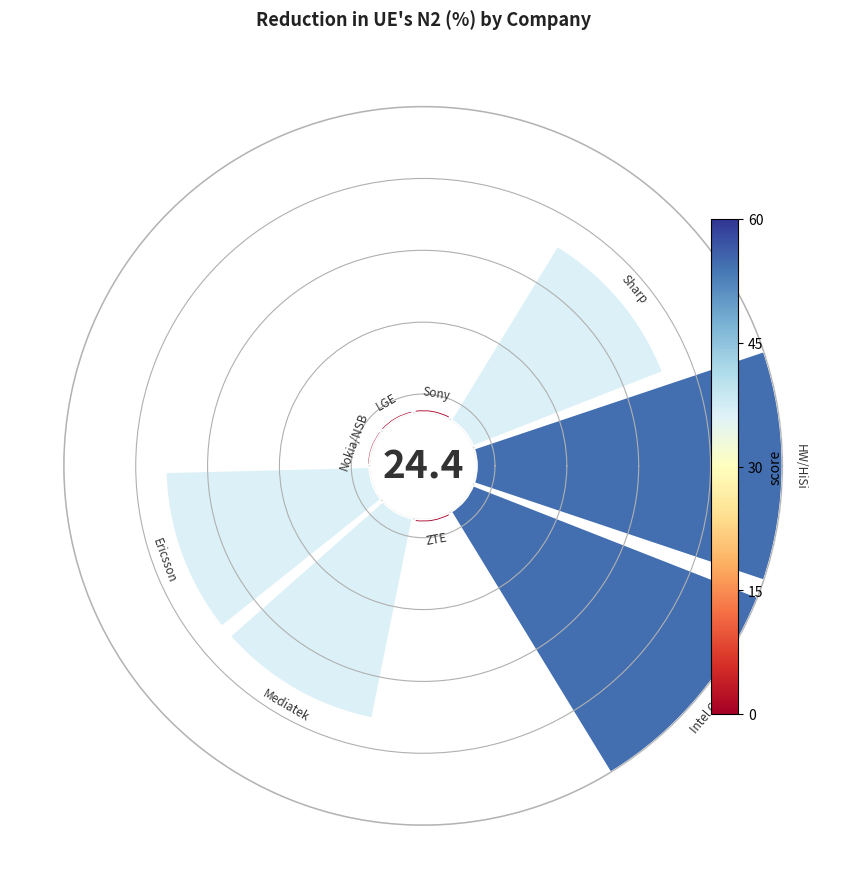

How many slices are in this pie chart?

9